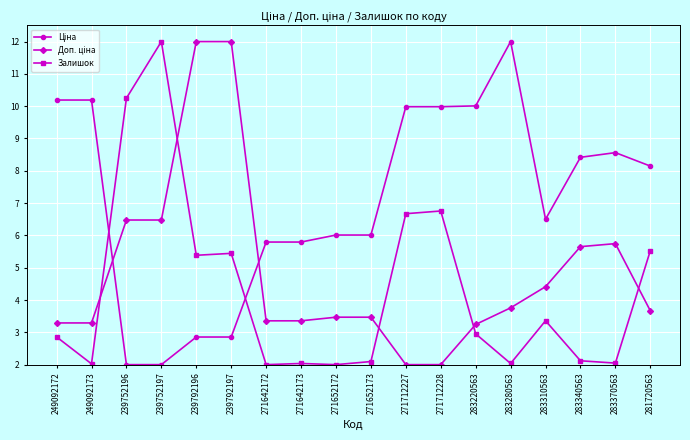

What is the spread (max minus min) of values at 283340563?

6.3